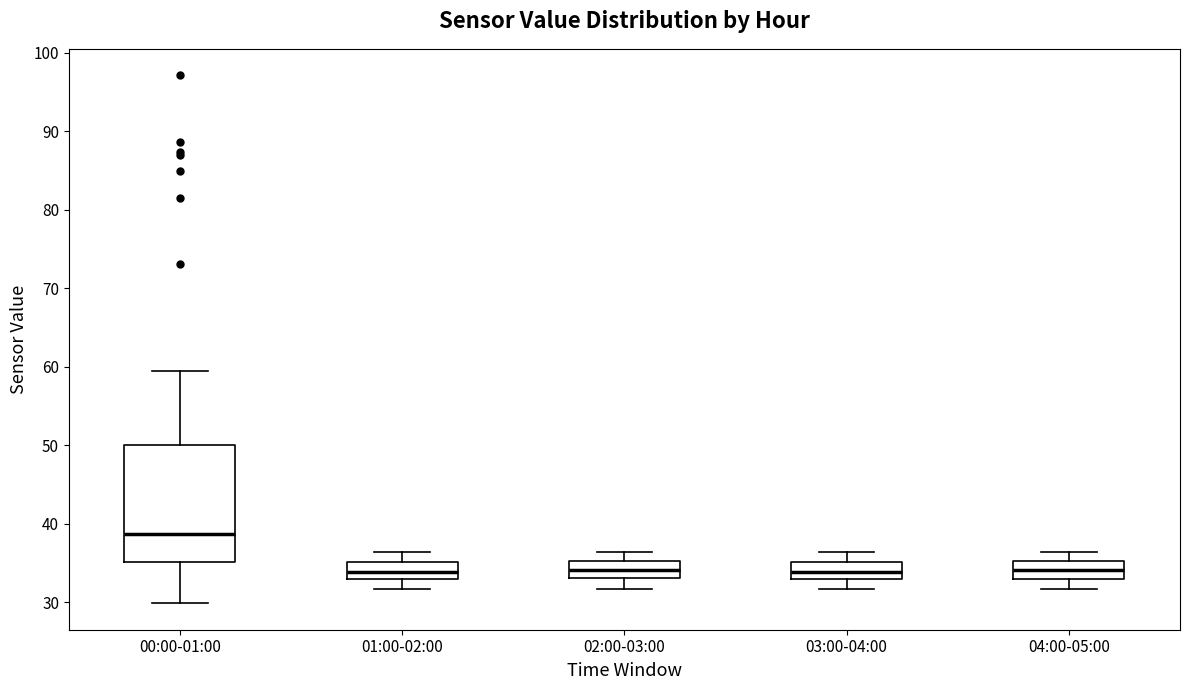

Where is the upper edge of the box for 03:00-04:00 on the y-axis? The values are not printed on the chart, so give them approximately, as read against the axis.

35